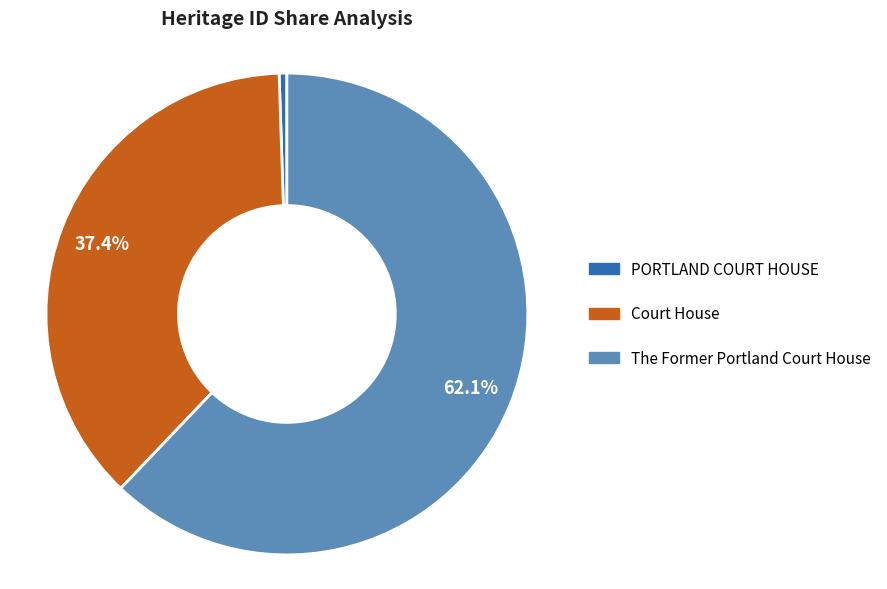

What is the smallest slice in the pie chart?

PORTLAND COURT HOUSE